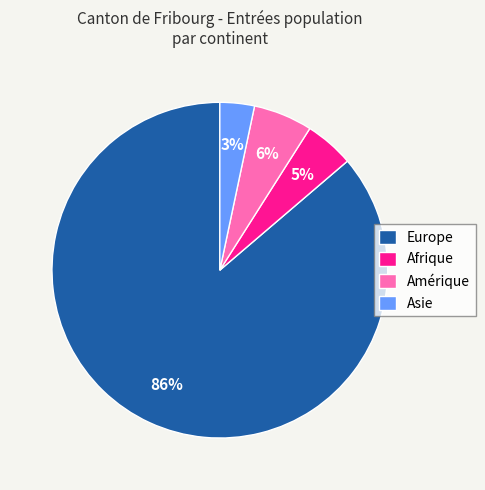

The Amérique slice represents 6% of the pie. True or false?

True